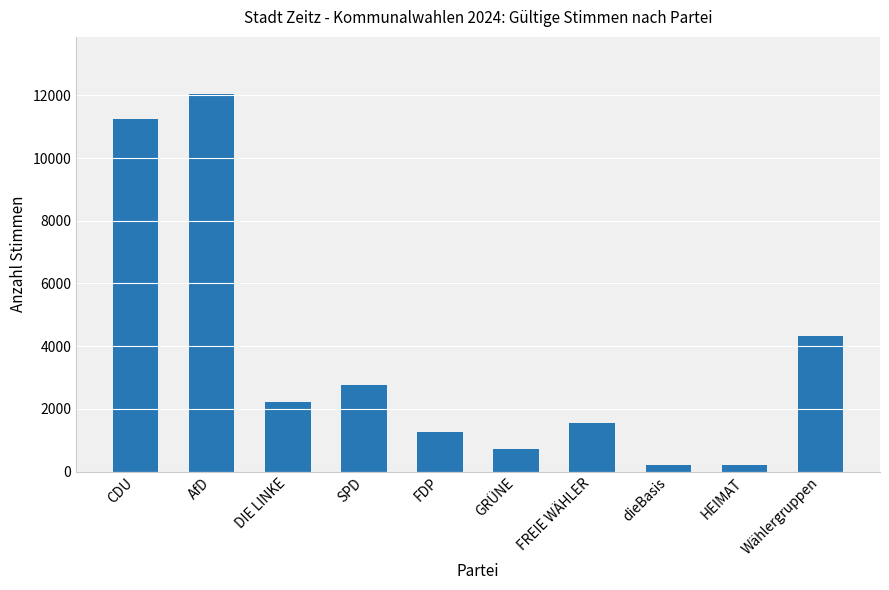

What is the greatest value displayed?

12056